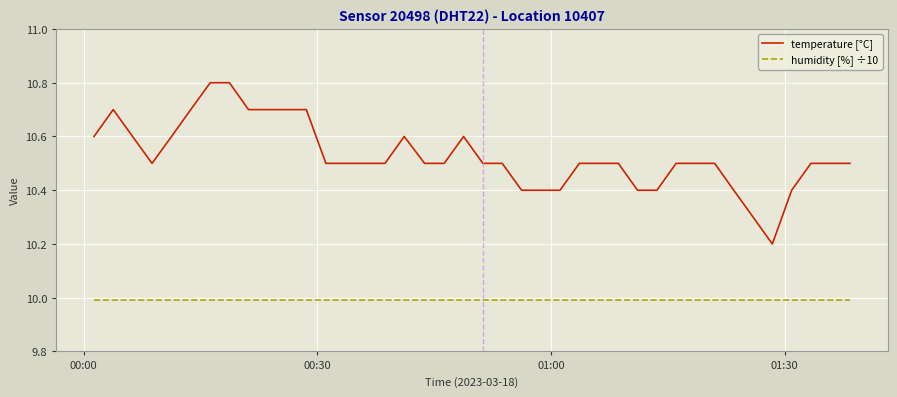

Which series has the largest range (max minus min)?

temperature [°C]